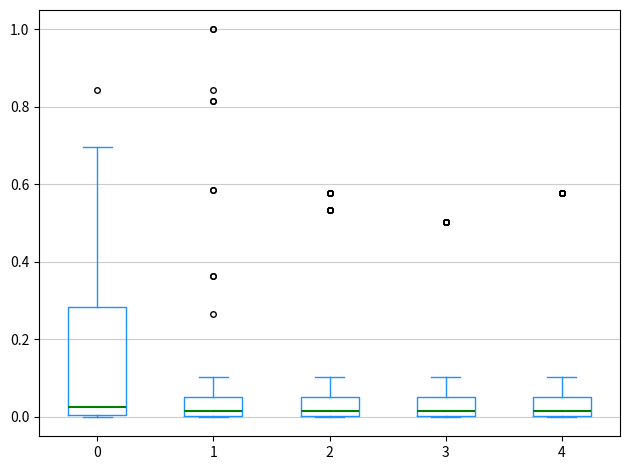

Reading left to right, transcribe this box plot: for each box, give where its median line is, the range the box spans, and where its two whiskers end, as read against the y-axis. The values are not printed on the chart, so give them approximately, as read against the axis.

0: median 0.02, box 0.00 to 0.28, whiskers 0.00 to 0.70
1: median 0.02, box 0.00 to 0.06, whiskers 0.00 to 0.10
2: median 0.02, box 0.00 to 0.06, whiskers 0.00 to 0.10
3: median 0.02, box 0.00 to 0.06, whiskers 0.00 to 0.10
4: median 0.02, box 0.00 to 0.06, whiskers 0.00 to 0.10